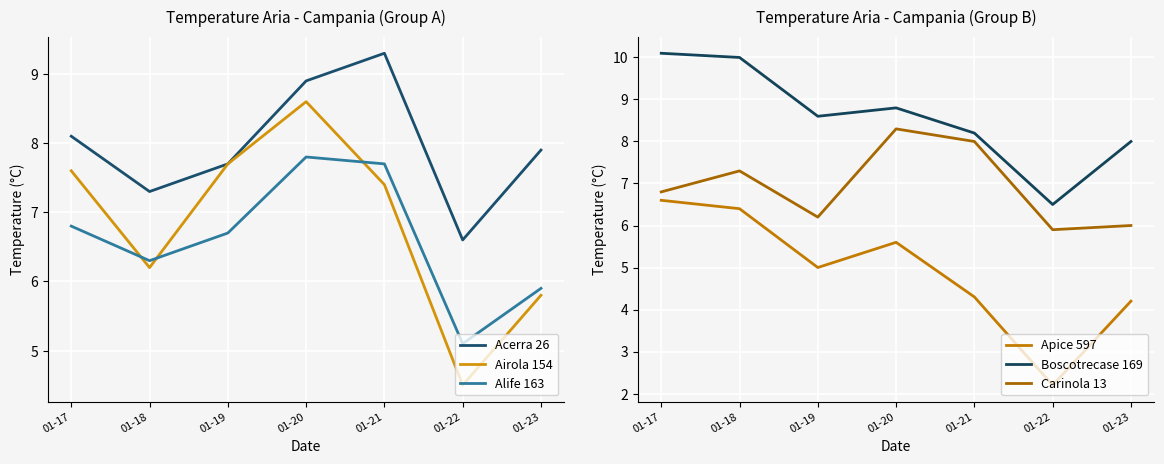

What is the spread (max minus min) of values at 01-19?

3.6